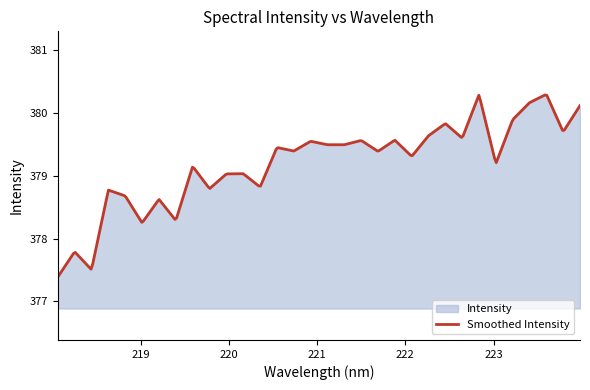

Which label corresponds to the largest value in the chart?

223.5987